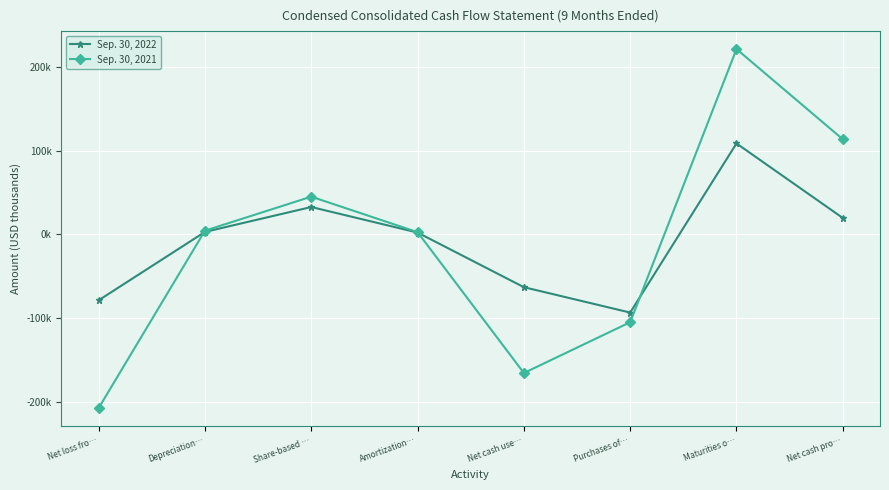

Reading left to right, what are all the values shown in this chart?

Sep. 30, 2022: -78.6	3.1	32.8	2.3	-62.9	-93.3	108.7	19.7
Sep. 30, 2021: -207.3	4.6	45.1	2.8	-165.4	-104.8	221.4	113.7